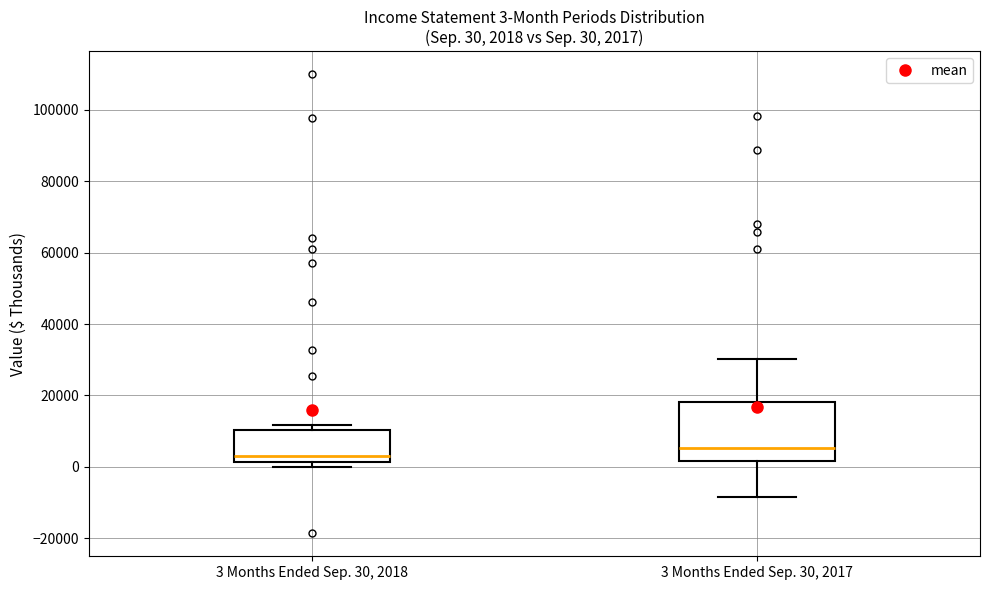

Which box's median line is the lowest?

3 Months Ended Sep. 30, 2018